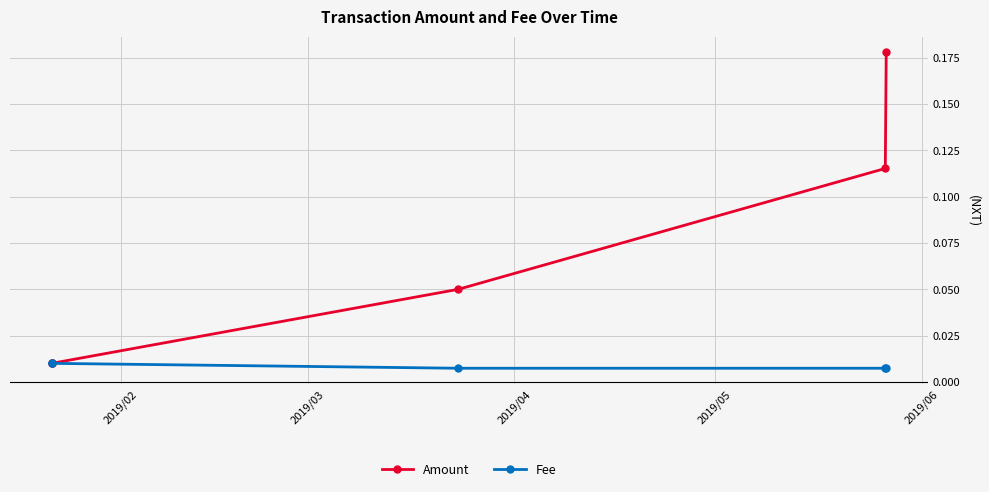

Which series has the widest spread of values?

Amount